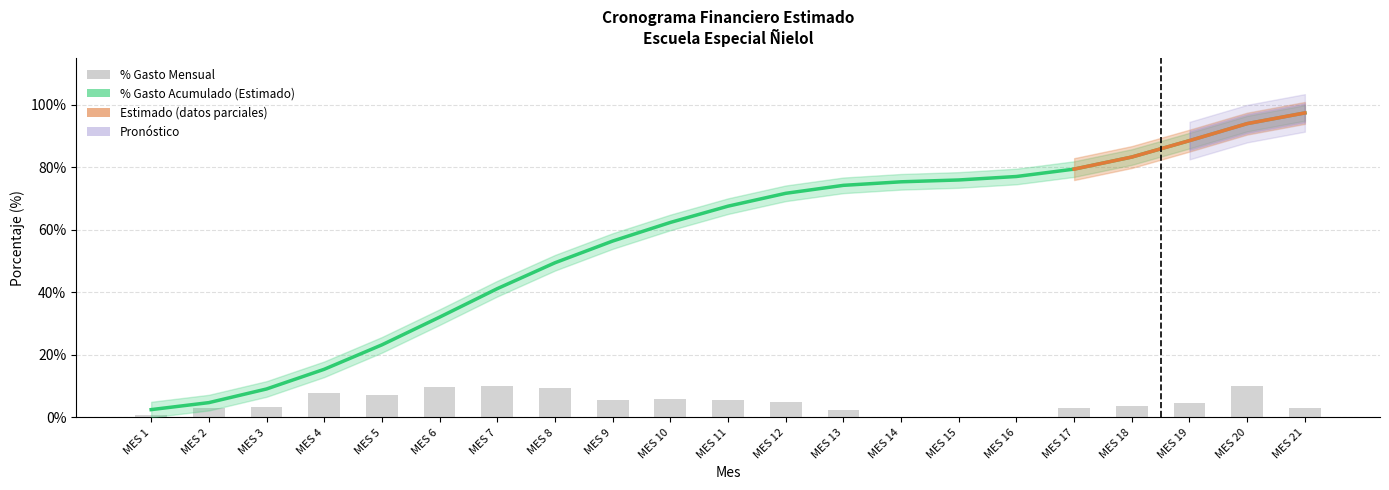

Reading left to right, transcribe all the data shown in this chart.

% GASTO ACUMULADO: 0.0	0.0	0.1	0.2	0.2	0.3	0.4	0.5	0.6	0.6	0.7	0.7	0.7	0.8	0.8	0.8	0.8	0.8	0.9	0.9	1.0
% GASTO ESTIMADO: 0.0	0.0	0.0	0.1	0.1	0.1	0.1	0.1	0.1	0.1	0.1	0.0	0.0	0.0	0.0	0.0	0.0	0.0	0.0	0.1	0.0